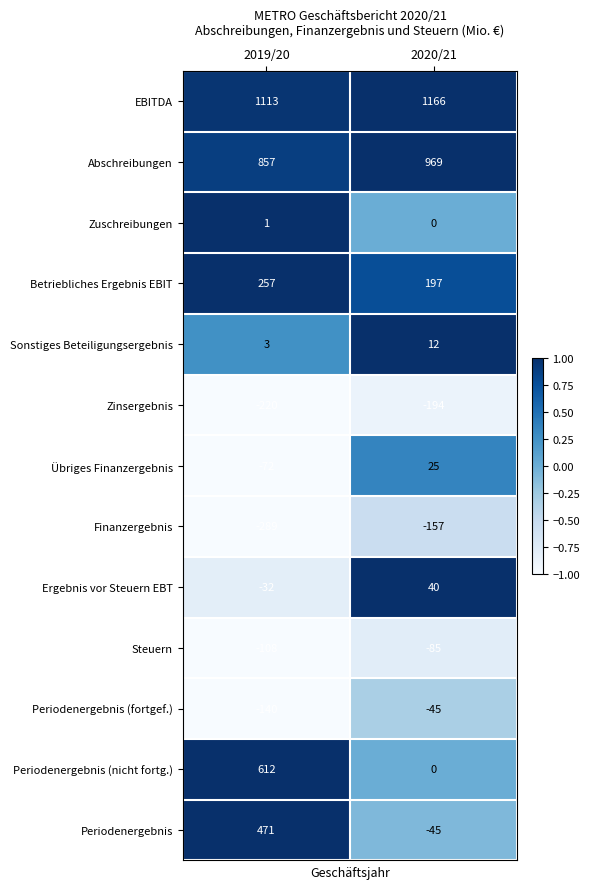

What is the total value across all series at 2019/20?

2453